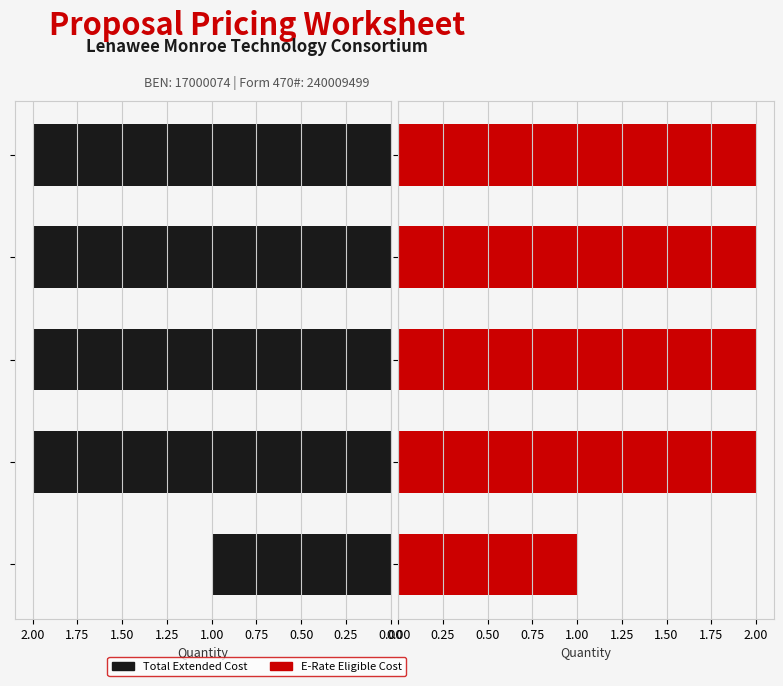

How many bars are there in total?

10